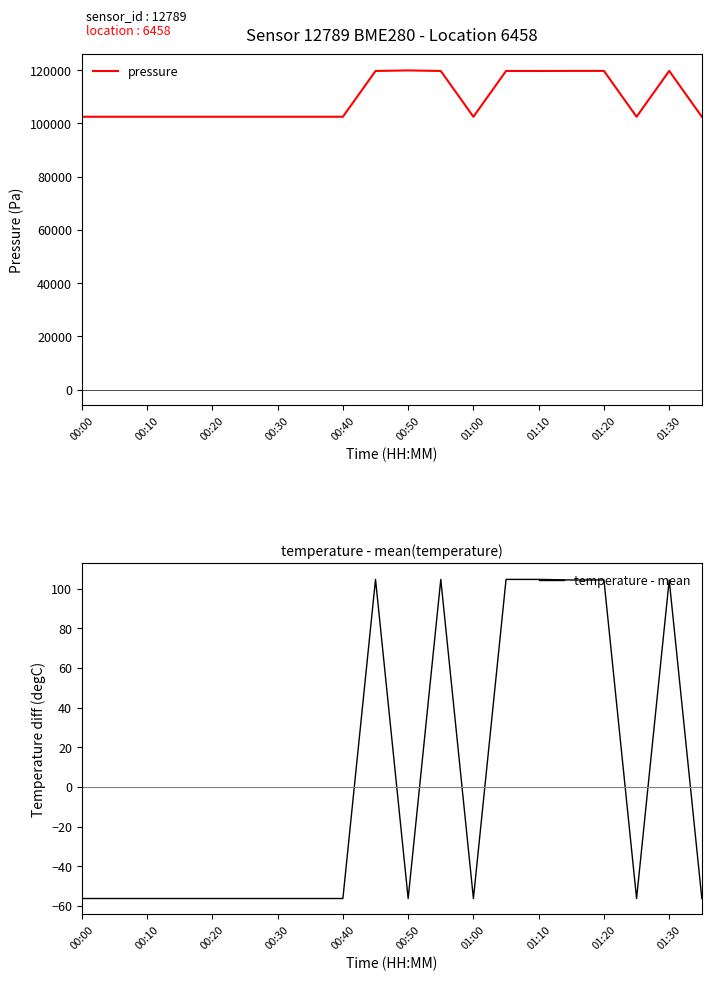

The value of pressure at 00:50 is 157687.5. True or false?

False